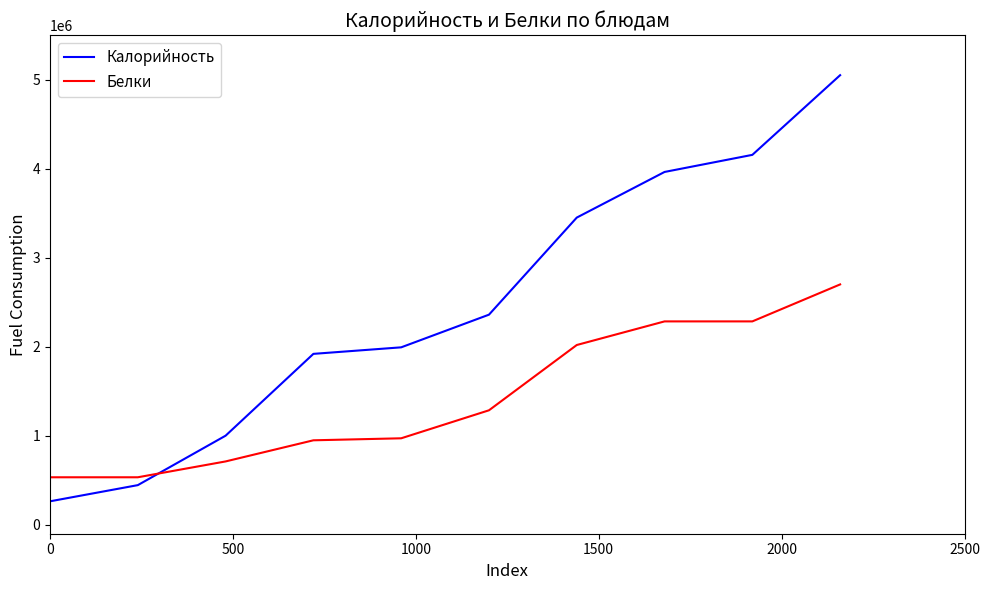

How many times do Белки and Калорийность cross each other?

1